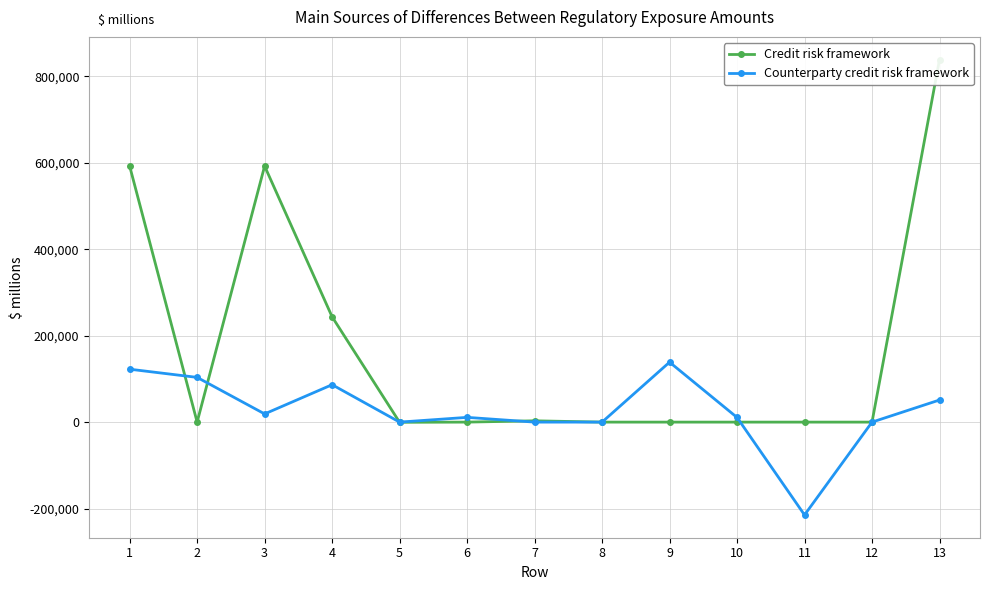

What are all the series names shown in the legend?

Credit risk framework, Counterparty credit risk framework